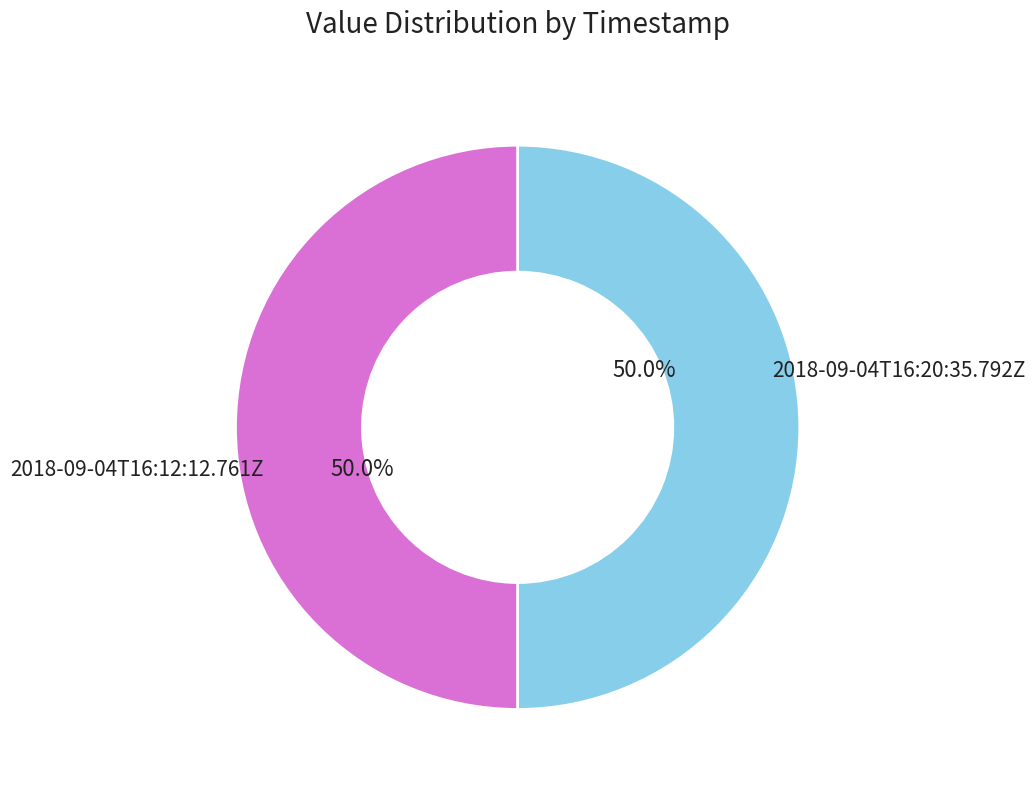

How many slices are in this pie chart?

2